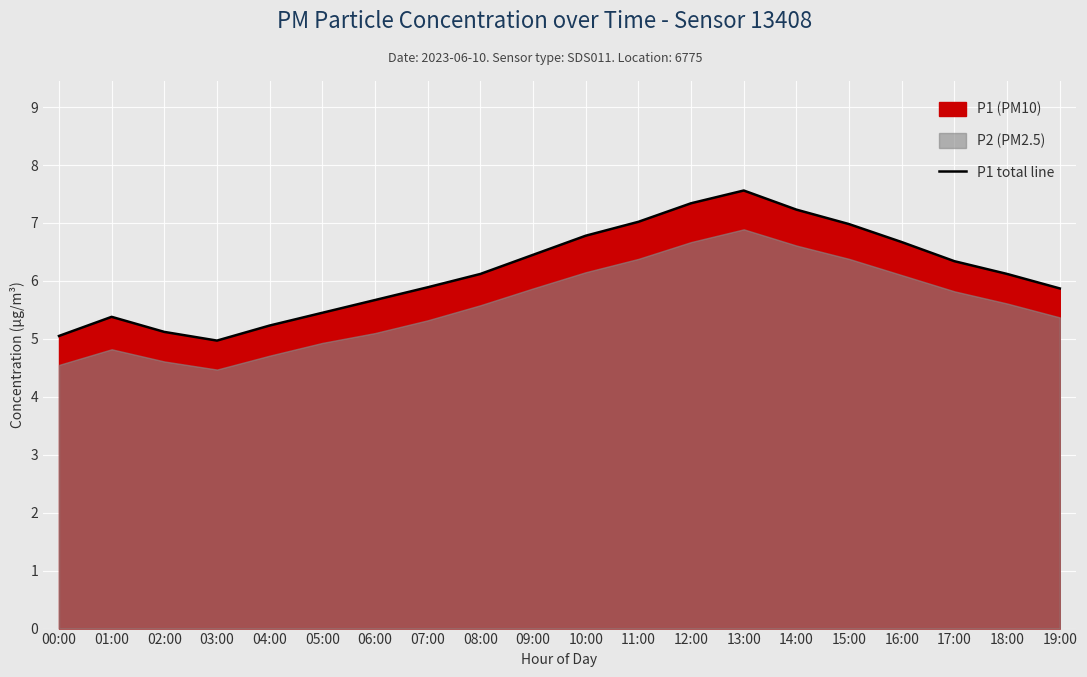

How many lines are shown in the chart?

1